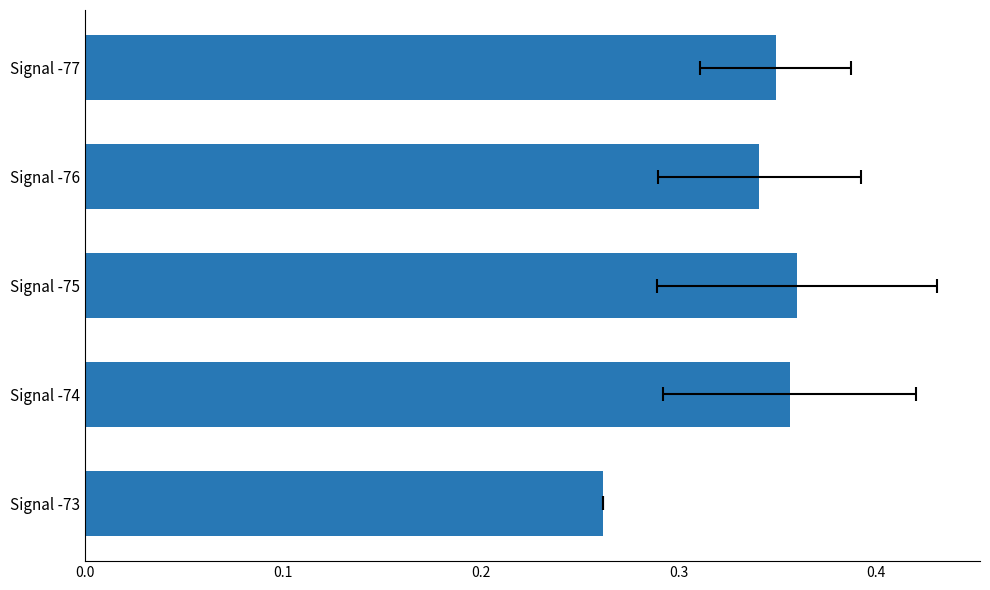

Is it true that the value at Signal -77 is 0.1?

False